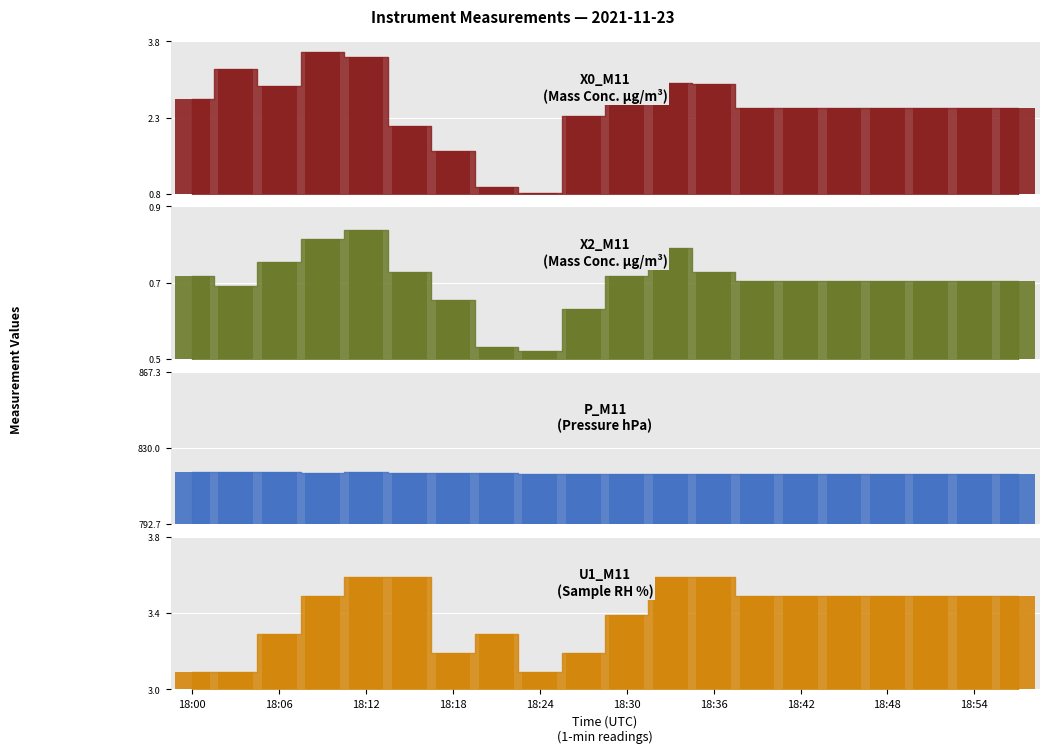

What is the difference between the maximum and minimum values in the X2_M11 series?

0.3